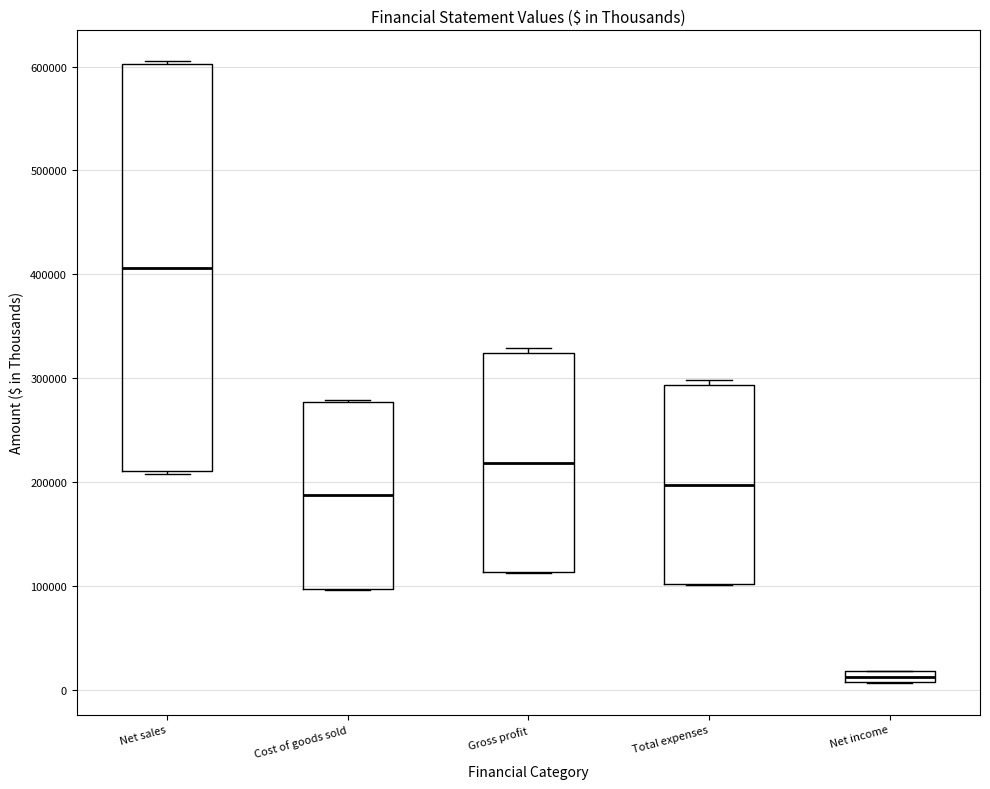

Where does the median line of the box for Gross profit sit on the y-axis? The values are not printed on the chart, so give them approximately, as read against the axis.

220000